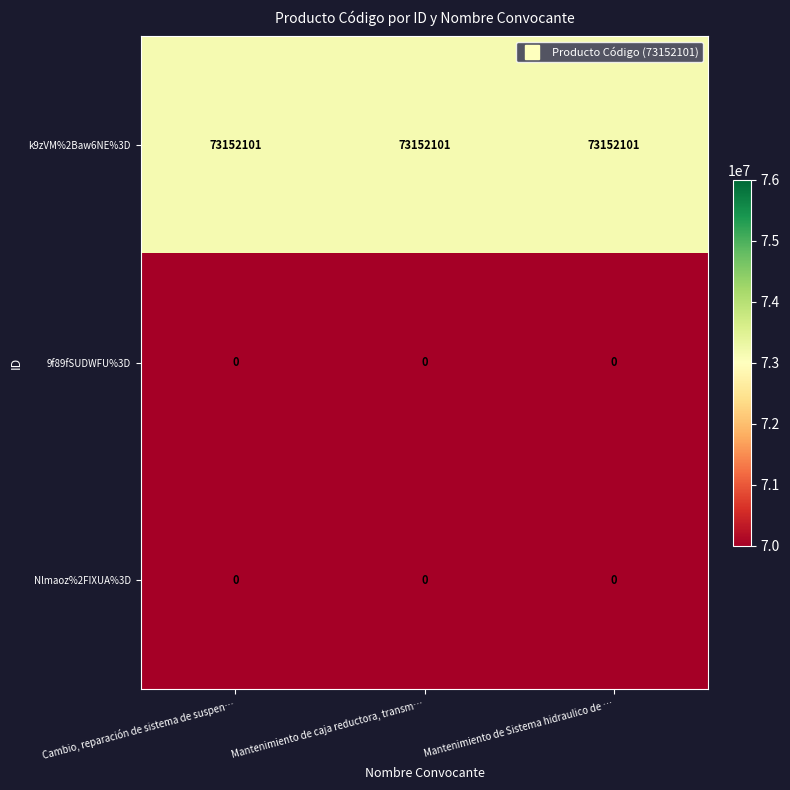

What is the total value across all series at Mantenimiento de caja reductora, transm…?

73152101